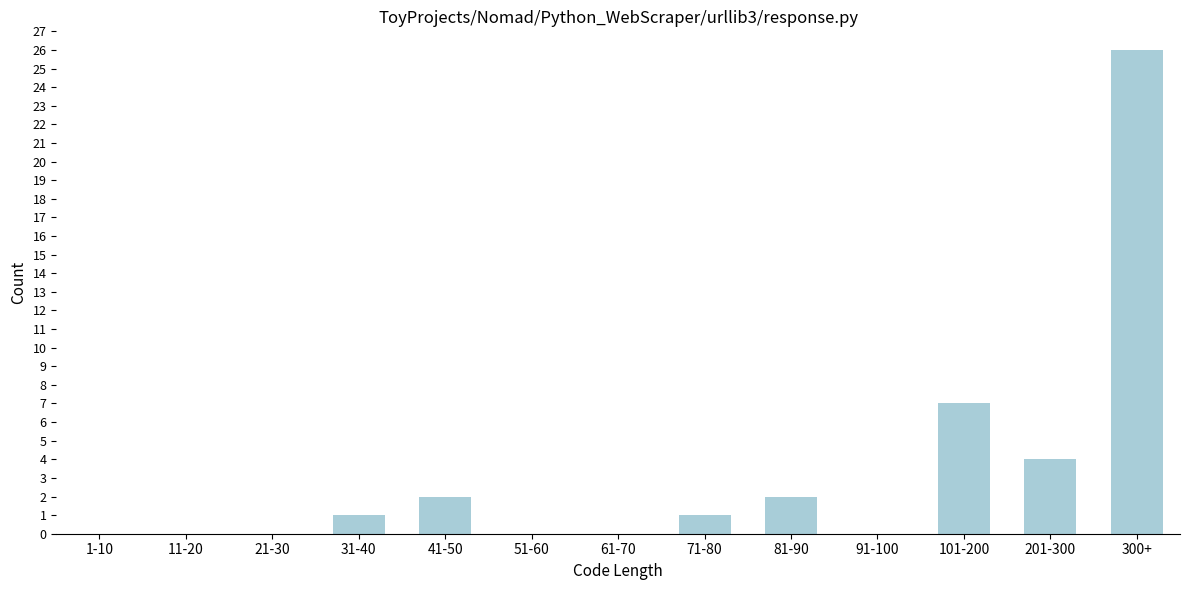

Reading left to right, transcribe all the data shown in this chart.

1-10=0	11-20=0	21-30=0	31-40=1	41-50=2	51-60=0	61-70=0	71-80=1	81-90=2	91-100=0	101-200=7	201-300=4	300+=26